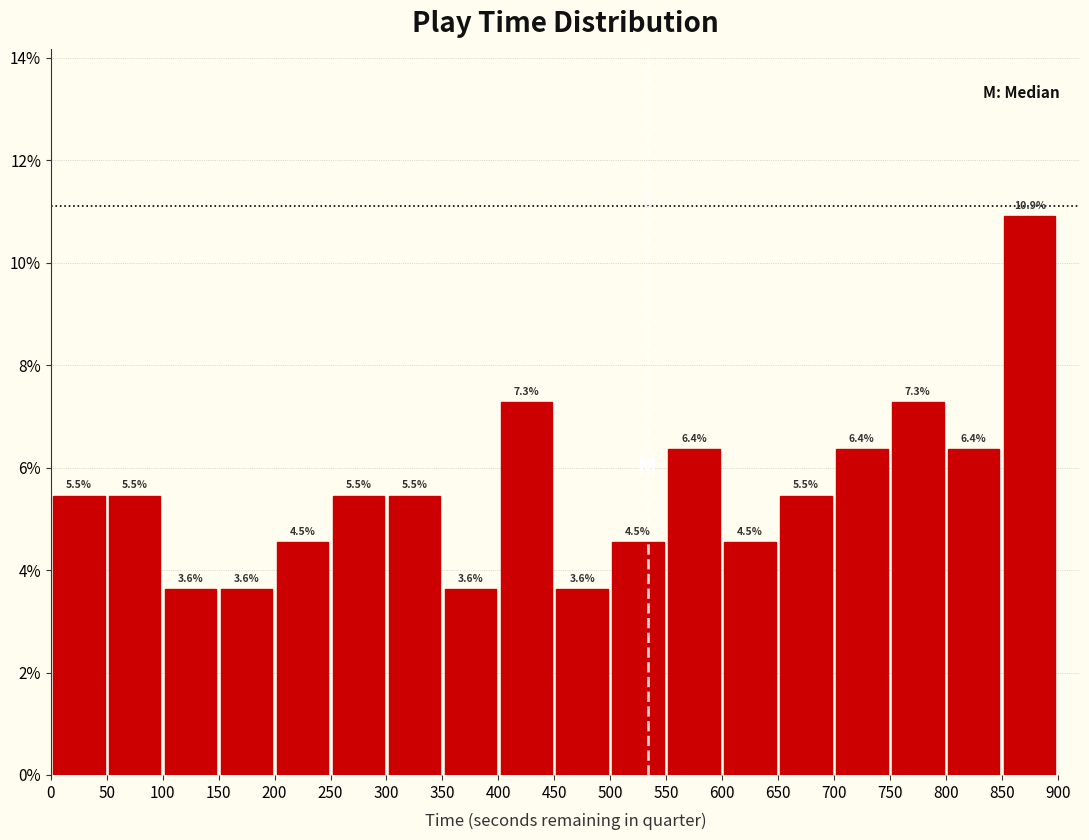

Reading left to right, list every bar in this chart as the range it spans on the x-axis followed by its height.

0 to 50: 5.5
50 to 100: 5.5
100 to 150: 3.6
150 to 200: 3.6
200 to 250: 4.5
250 to 300: 5.5
300 to 350: 5.5
350 to 400: 3.6
400 to 450: 7.3
450 to 500: 3.6
500 to 550: 4.5
550 to 600: 6.4
600 to 650: 4.5
650 to 700: 5.5
700 to 750: 6.4
750 to 800: 7.3
800 to 850: 6.4
850 to 900: 10.9